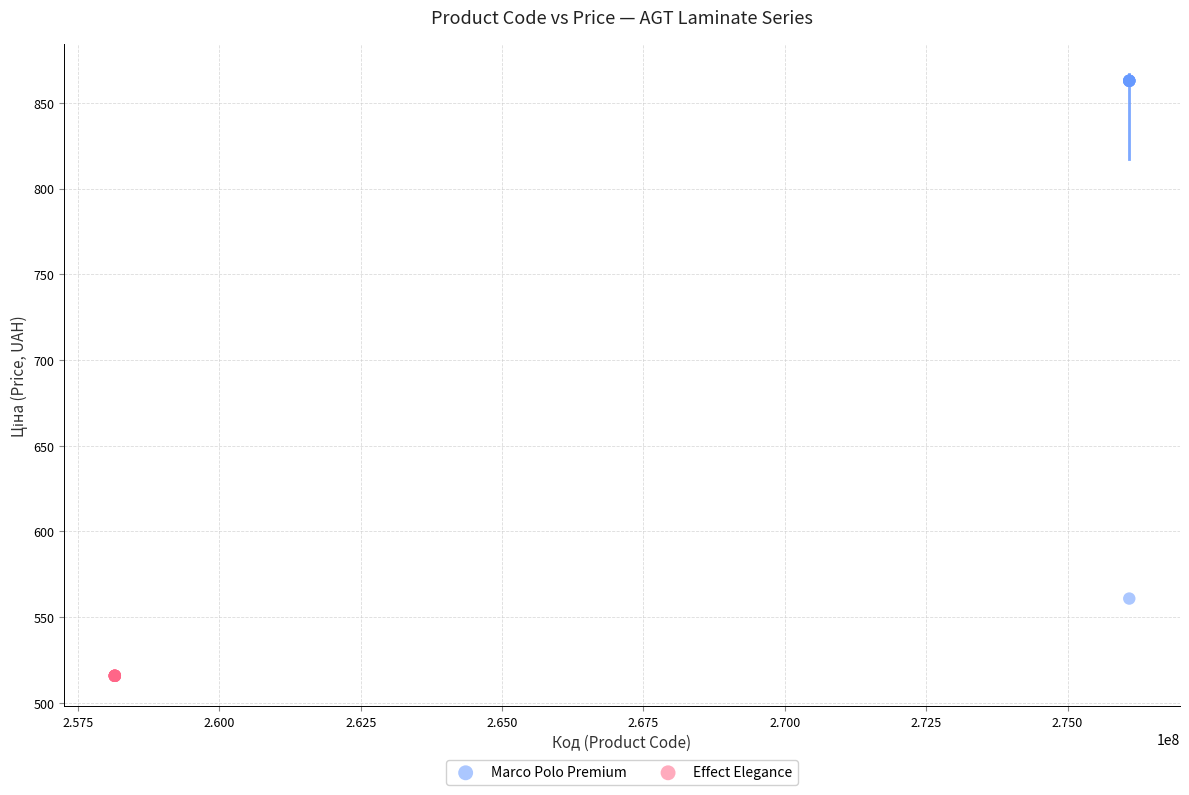

Which series contains the highest Y value?

Marco Polo Premium